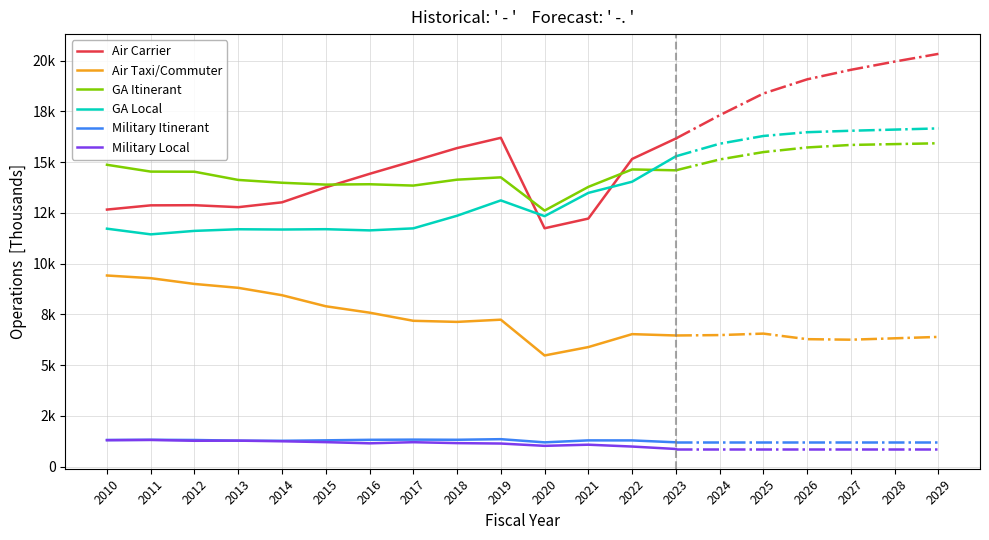

What is the lowest value of the Air Carrier series?

11736.7